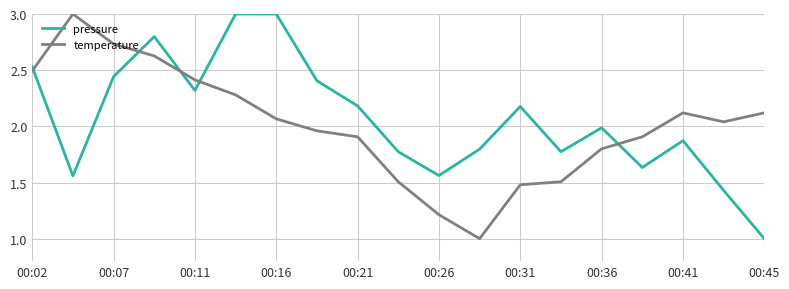

What is the minimum value for temperature?

1.0